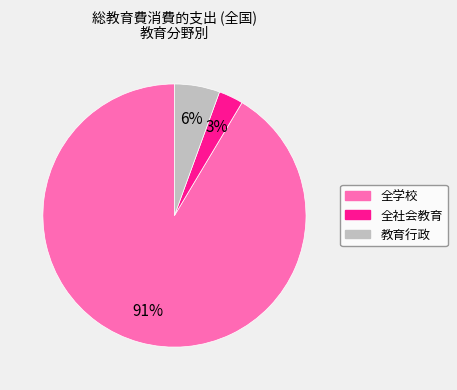

What is the majority slice?

全学校